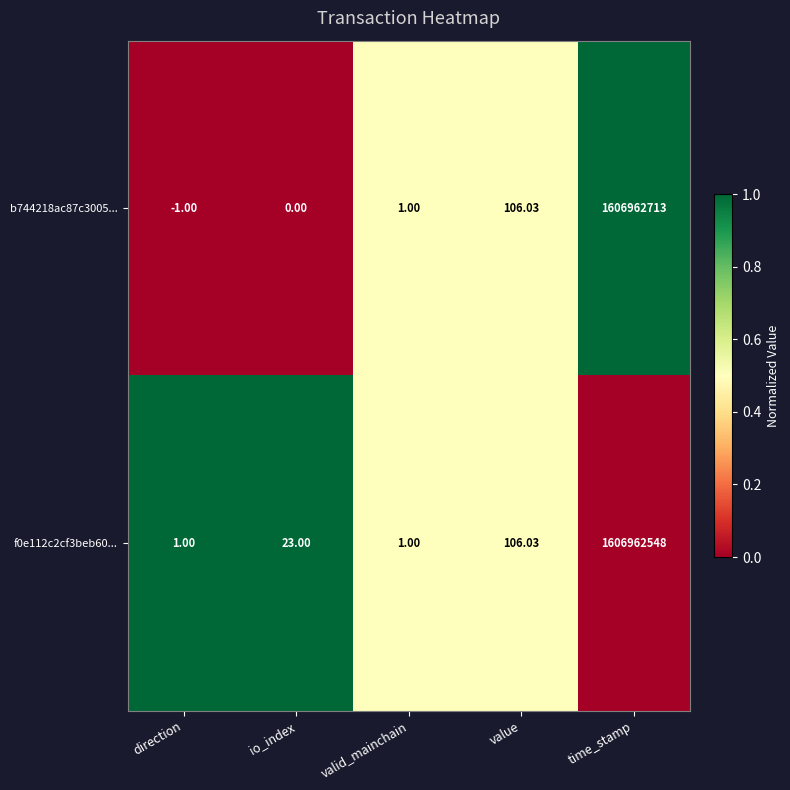

Which category has the lowest value across all series?

direction